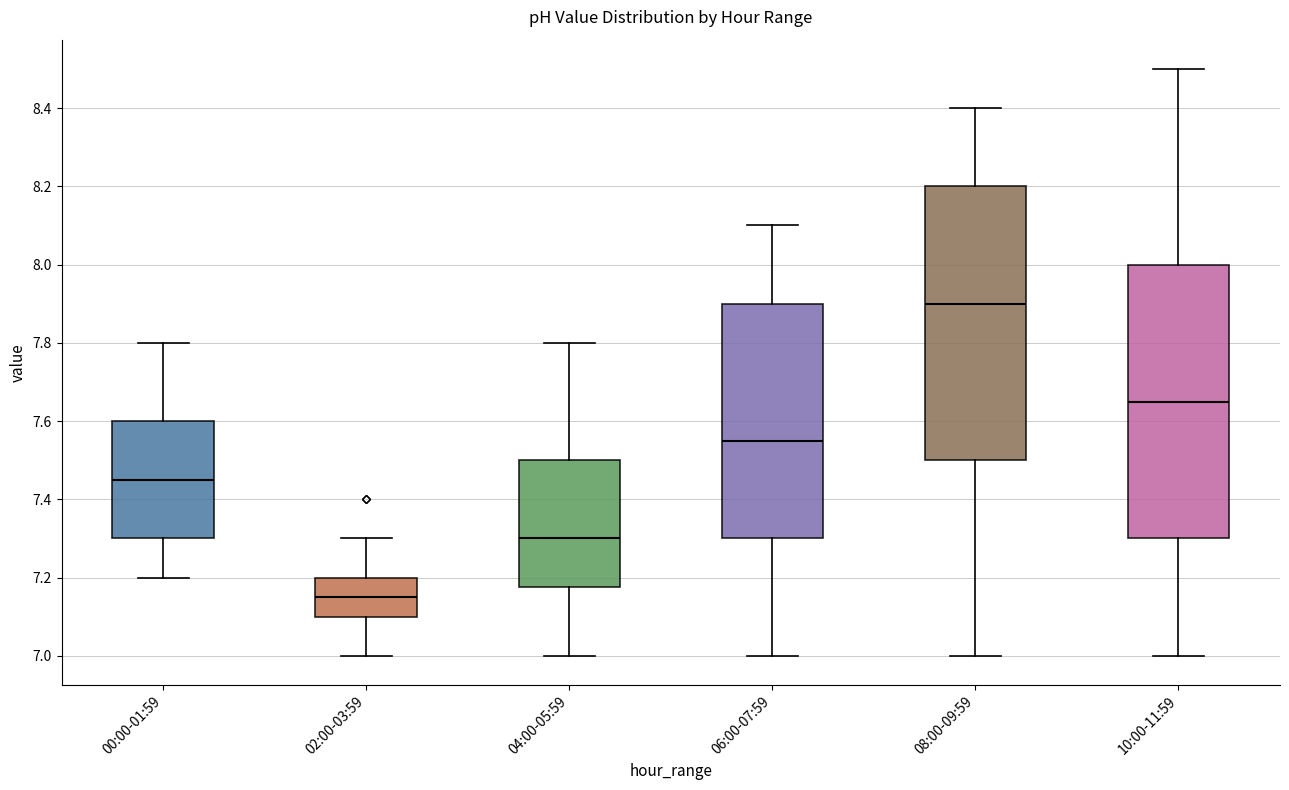

Where does the median line of the box for 08:00-09:59 sit on the y-axis? The values are not printed on the chart, so give them approximately, as read against the axis.

7.90